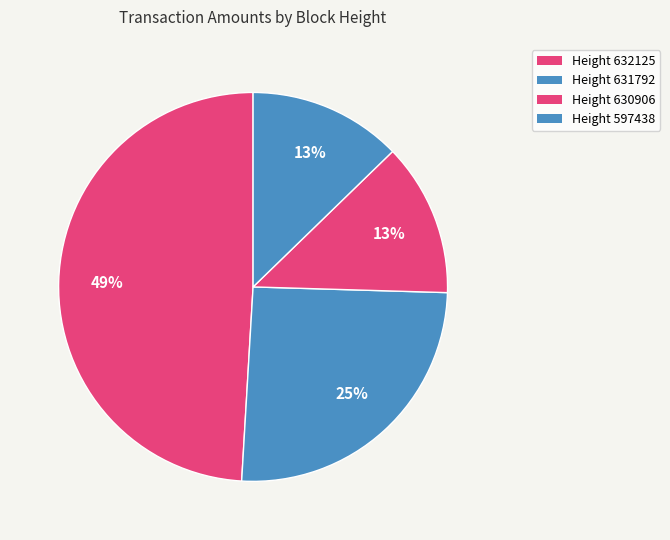

Rank the categories by value from highest to lowest.

632125, 631792, 630906, 597438